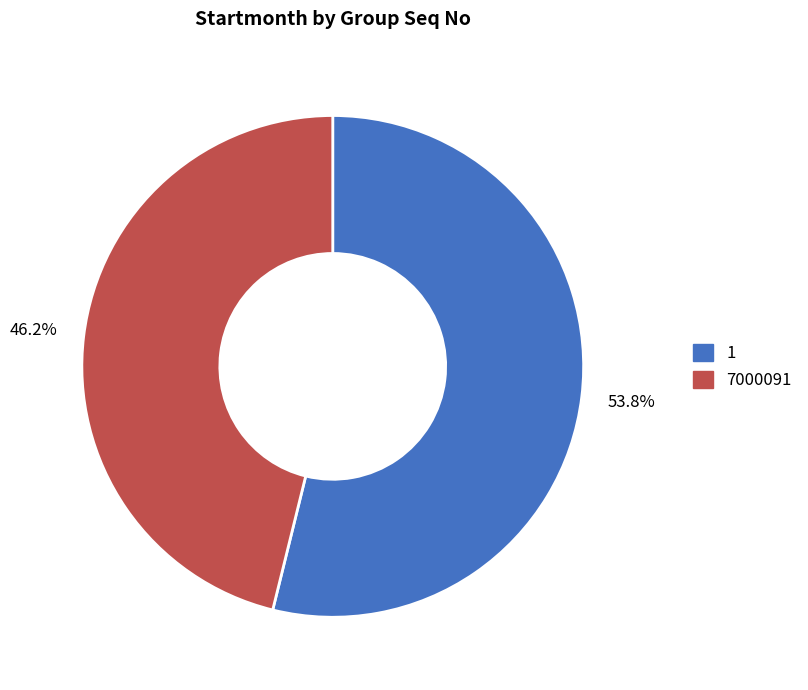

Which slice is the largest?

1